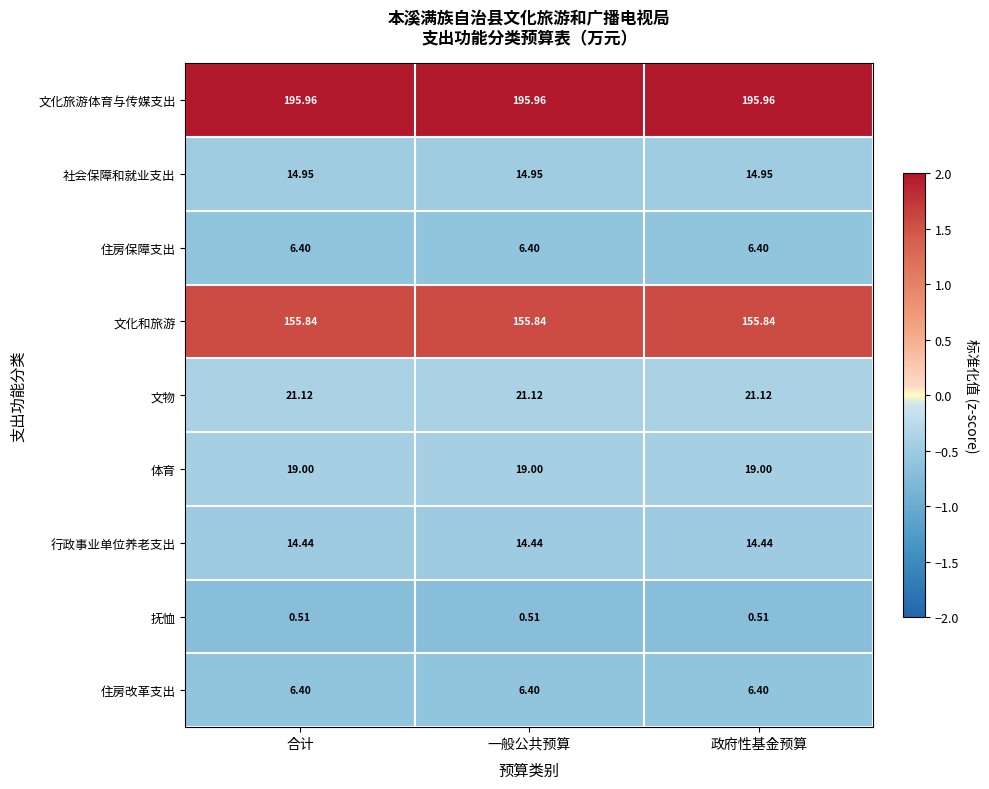

Which series has the largest total across all categories?

文化旅游体育与传媒支出